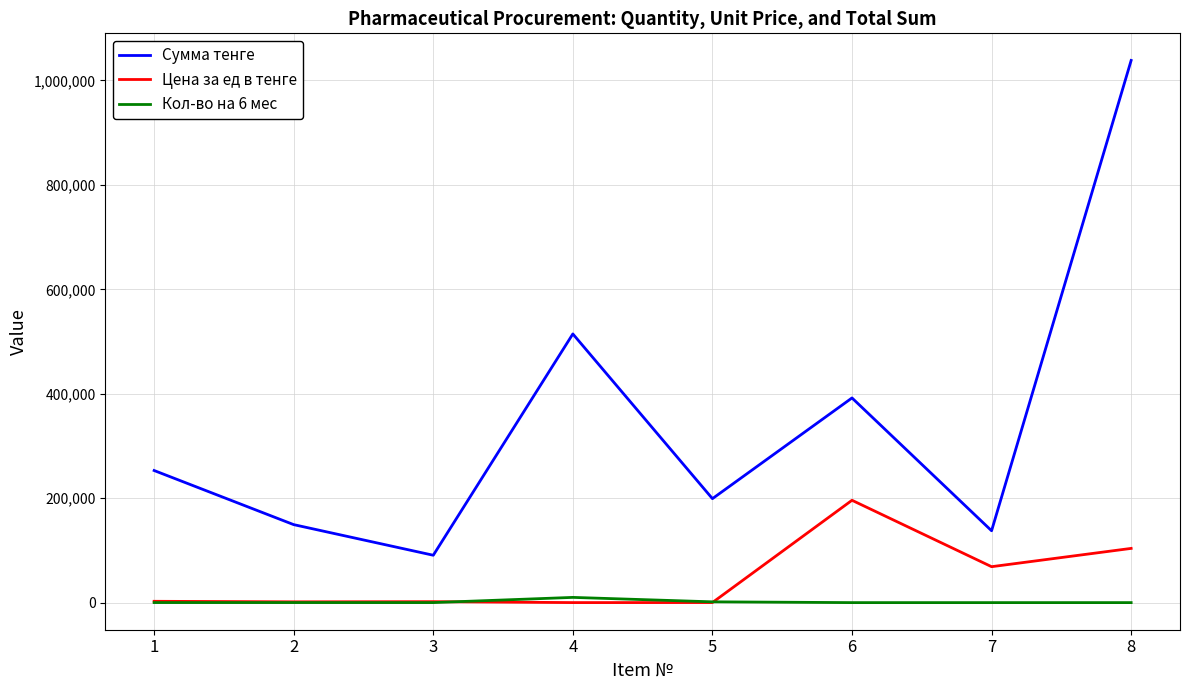

Which series changed the most between 1 and 8?

Сумма тенге